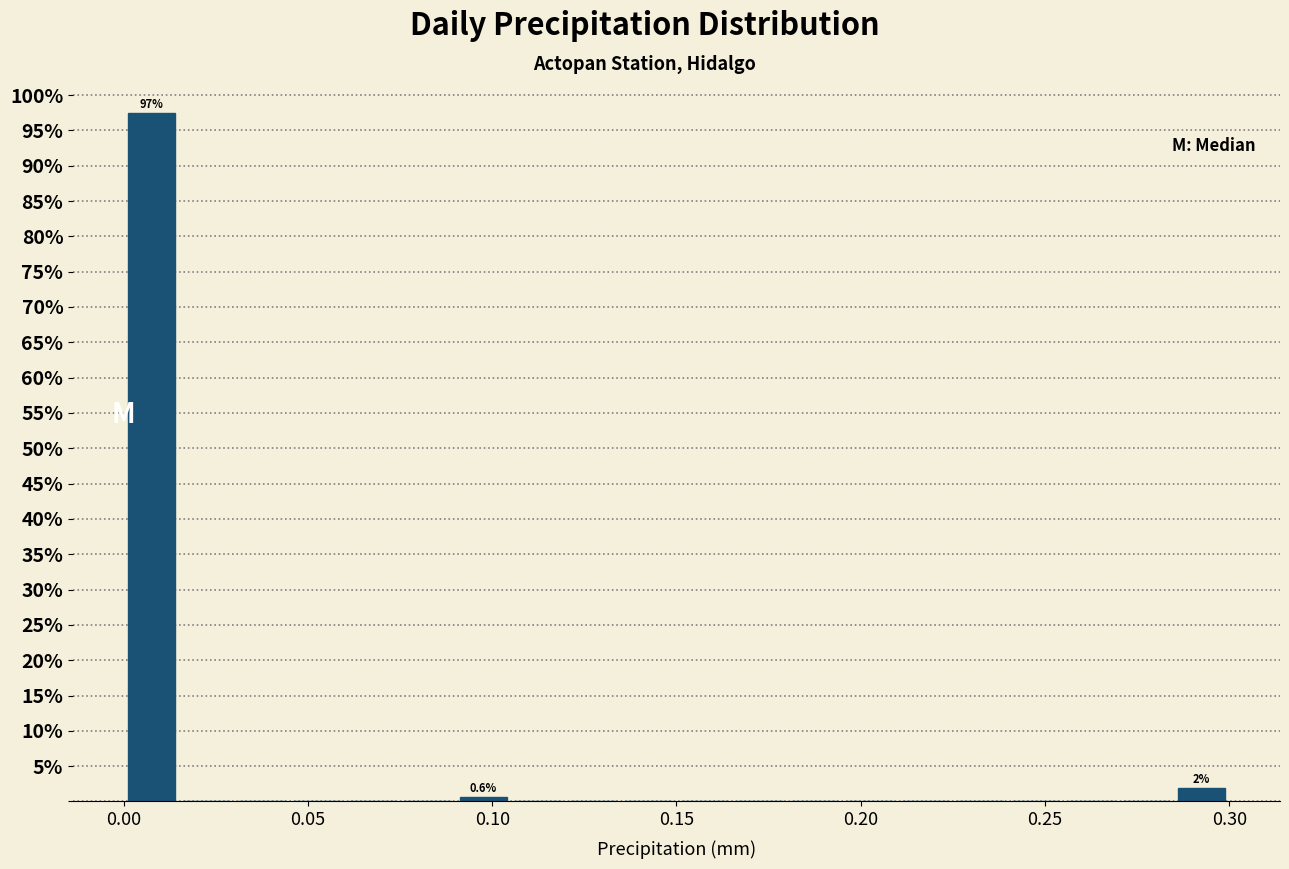

Read against the x-axis, roughly where is the centre of the tallest bar?

0.010